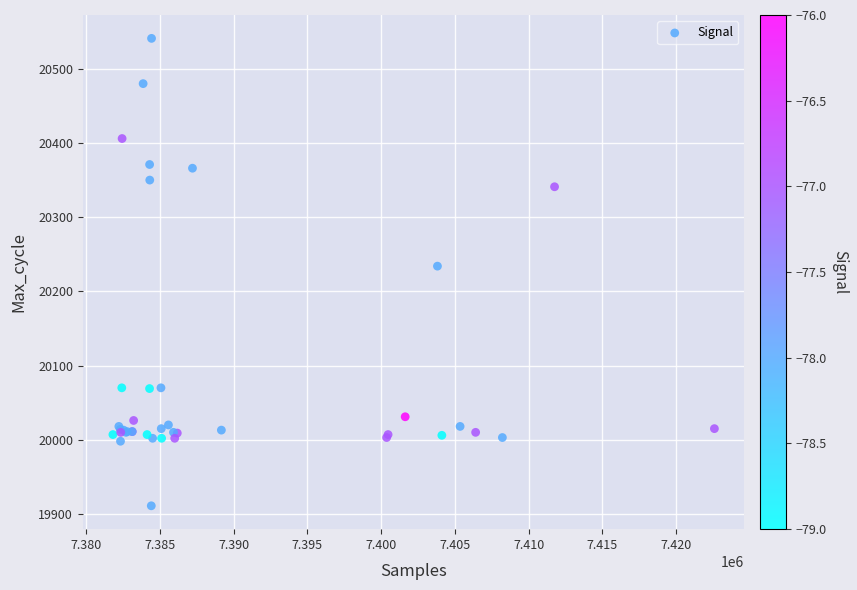

What Y value in the scatter plot is closest to 20226?

20234